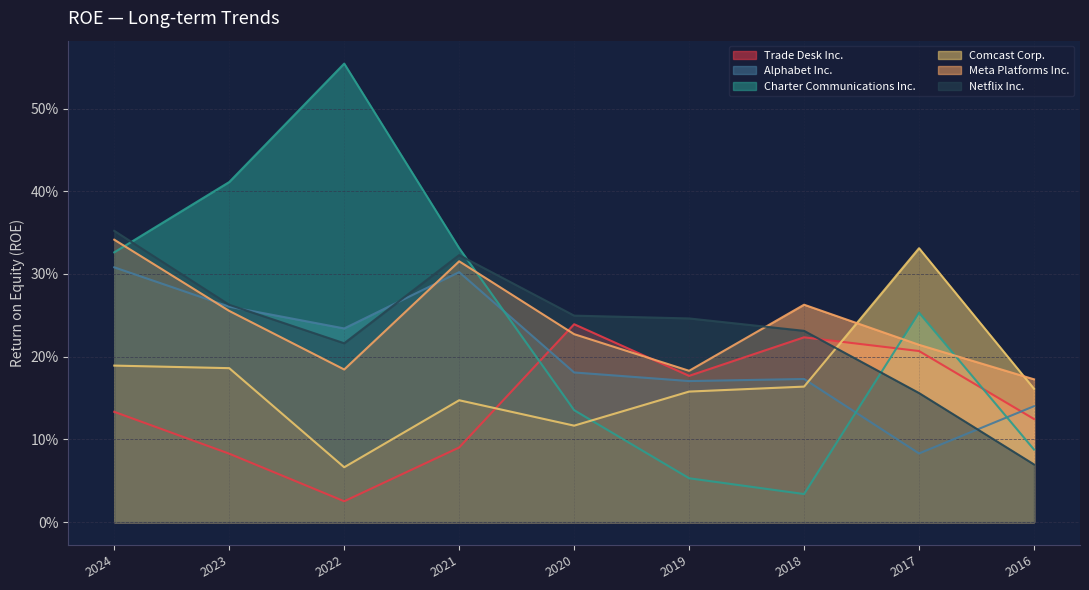

Reading left to right, list all the values displayed in this chart.

Trade Desk Inc.: 0.1	0.1	0.0	0.1	0.2	0.2	0.2	0.2	0.1
Alphabet Inc.: 0.3	0.3	0.2	0.3	0.2	0.2	0.2	0.1	0.1
Charter Communications Inc.: 0.3	0.4	0.6	0.3	0.1	0.1	0.0	0.3	0.1
Comcast Corp.: 0.2	0.2	0.1	0.1	0.1	0.2	0.2	0.3	0.2
Meta Platforms Inc.: 0.3	0.3	0.2	0.3	0.2	0.2	0.3	0.2	0.2
Netflix Inc.: 0.4	0.3	0.2	0.3	0.2	0.2	0.2	0.2	0.1